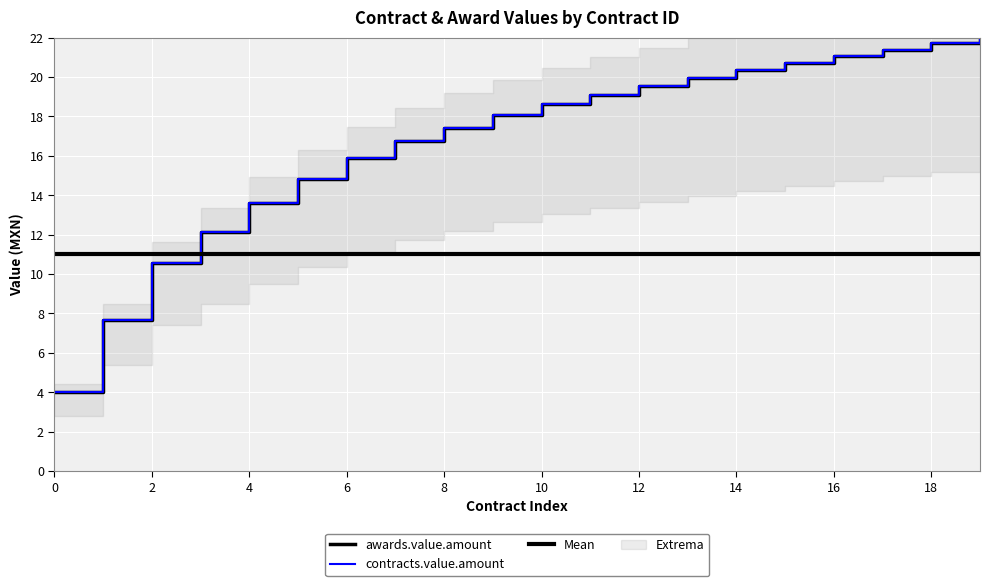

True or false: contracts.value.amount has a value of 15.1 at 19.

False